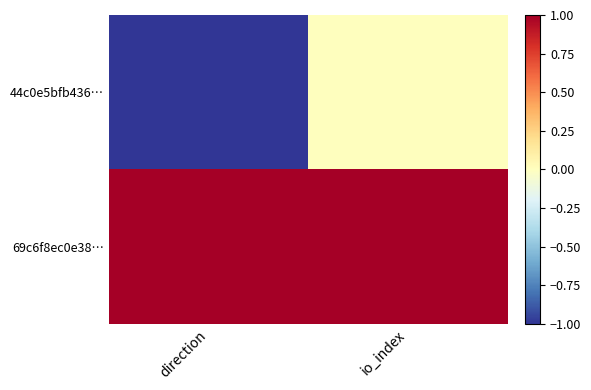

Which category has the highest value across all series?

direction